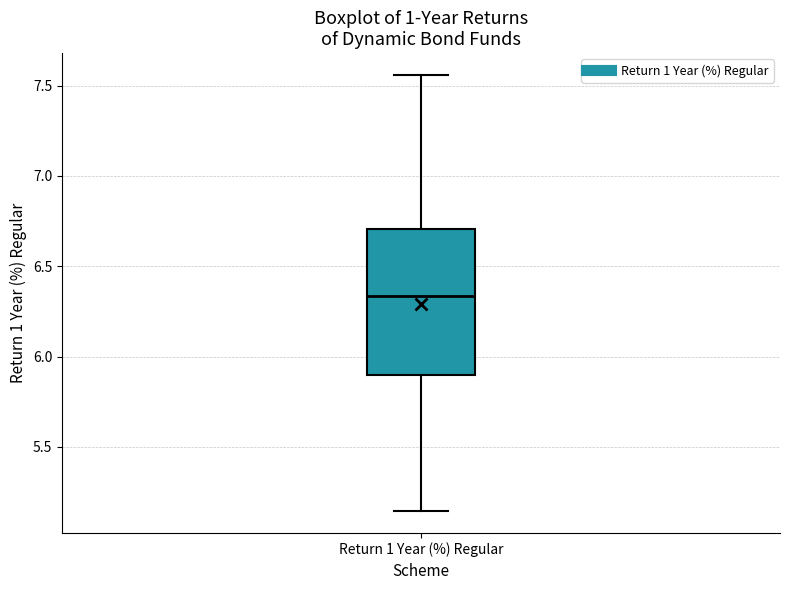

Transcribe this box plot: give where the median line is, the range the box spans, and where the two whiskers end, as read against the y-axis. The values are not printed on the chart, so give them approximately, as read against the axis.

median 6.35, box 5.90 to 6.70, whiskers 5.15 to 7.55